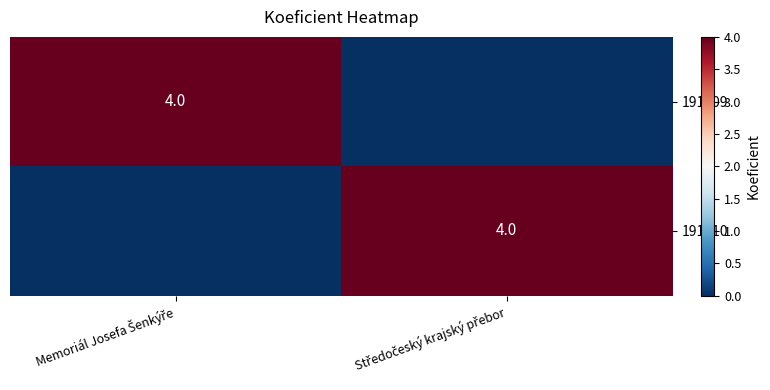

What is the difference between the 191210 values at Středočeský krajský přebor and Memoriál Josefa Šenkýře?

4